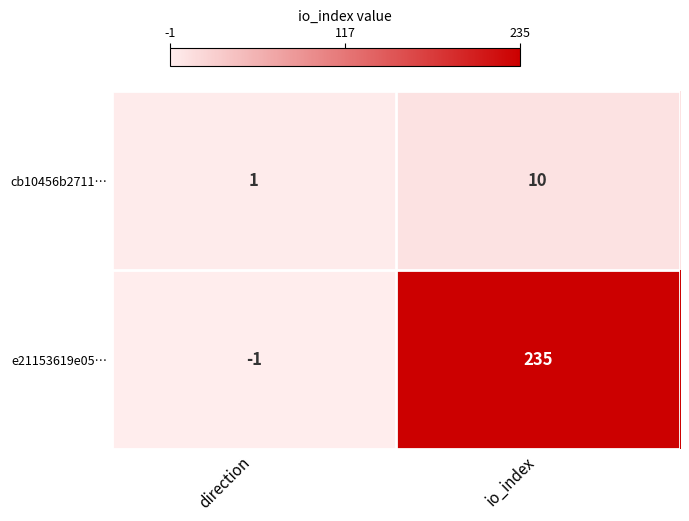

Which category has the lowest value in the cb10456b2711… series?

direction